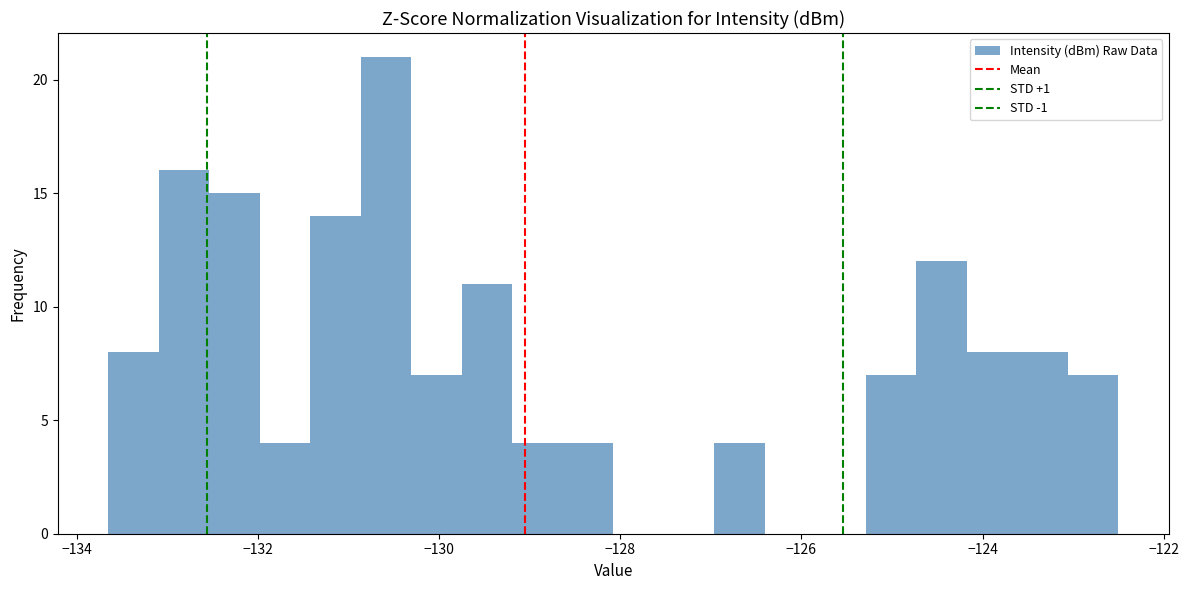

Around what value on the x-axis is the tallest bar? Give the approximate position of its centre, as read against the axis.

-130.6